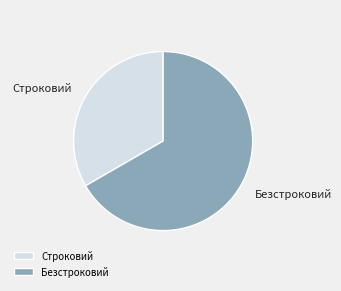

What is the smallest slice in the pie chart?

Строковий